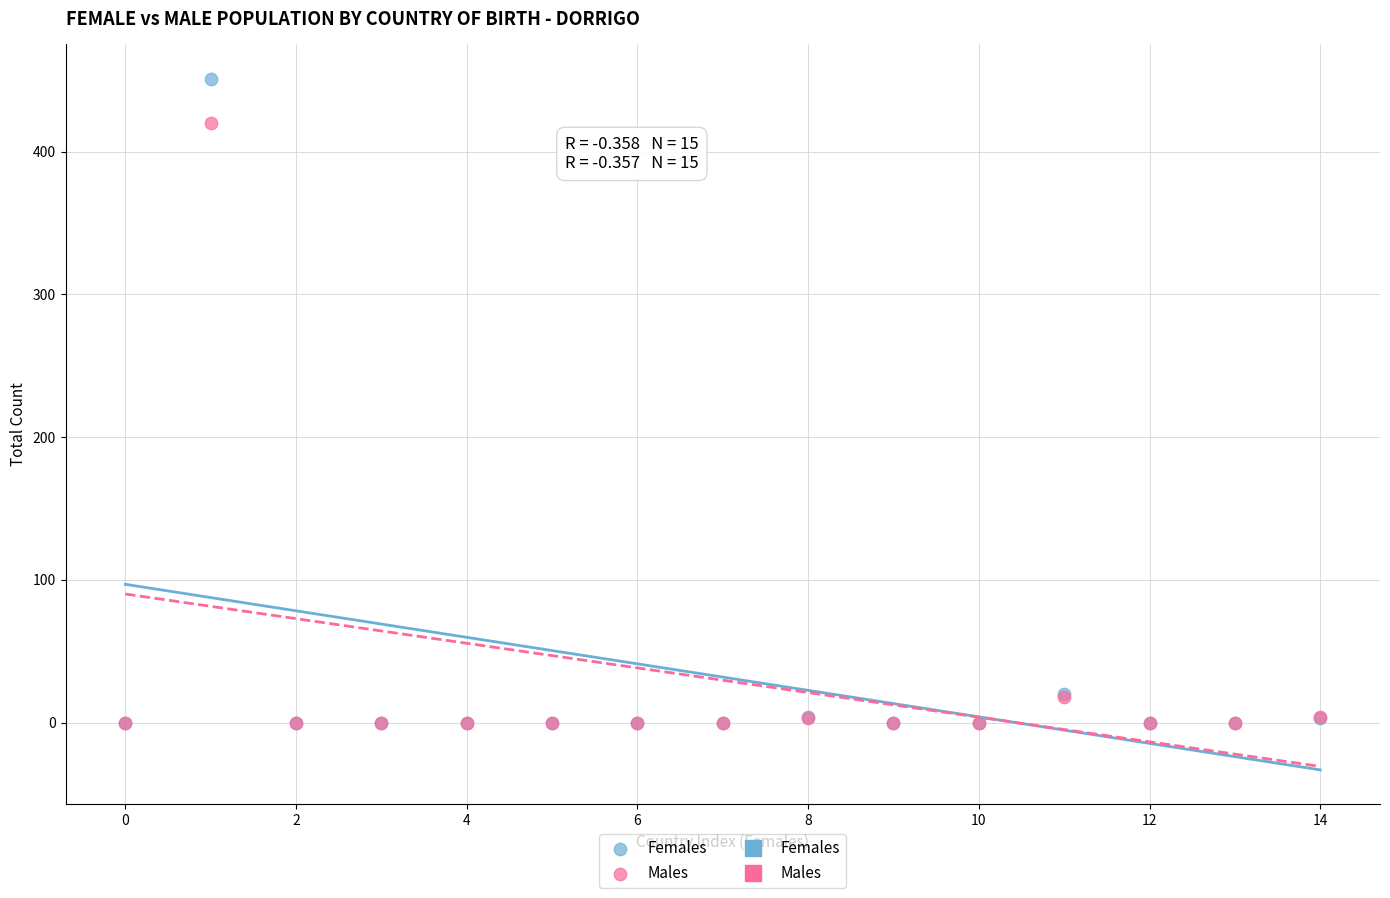

In the Females series, what Y value is closest to 225?

20